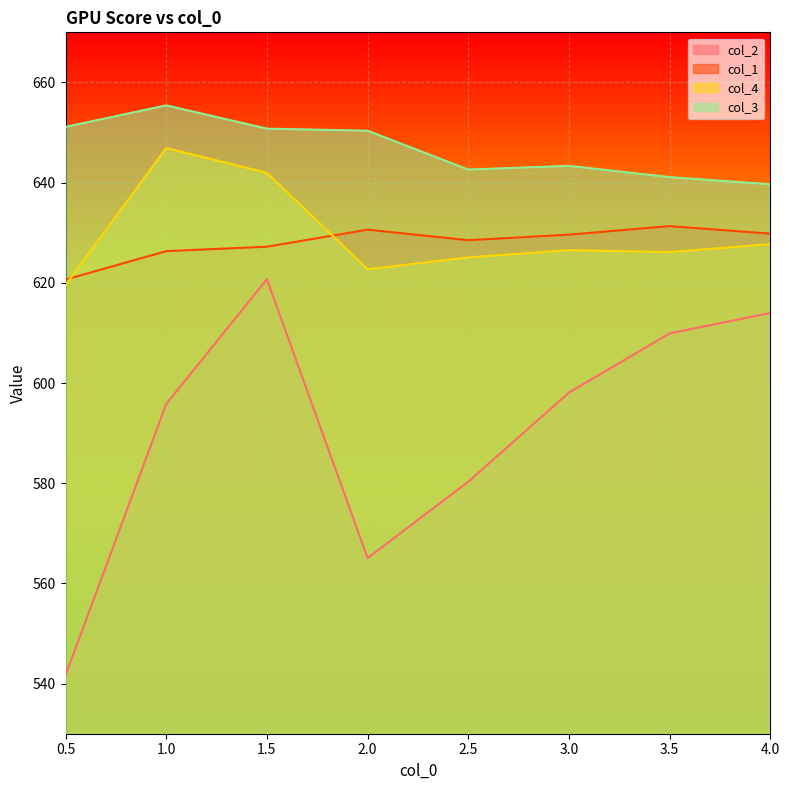

What is the label of the 8th point from the right?

0.5